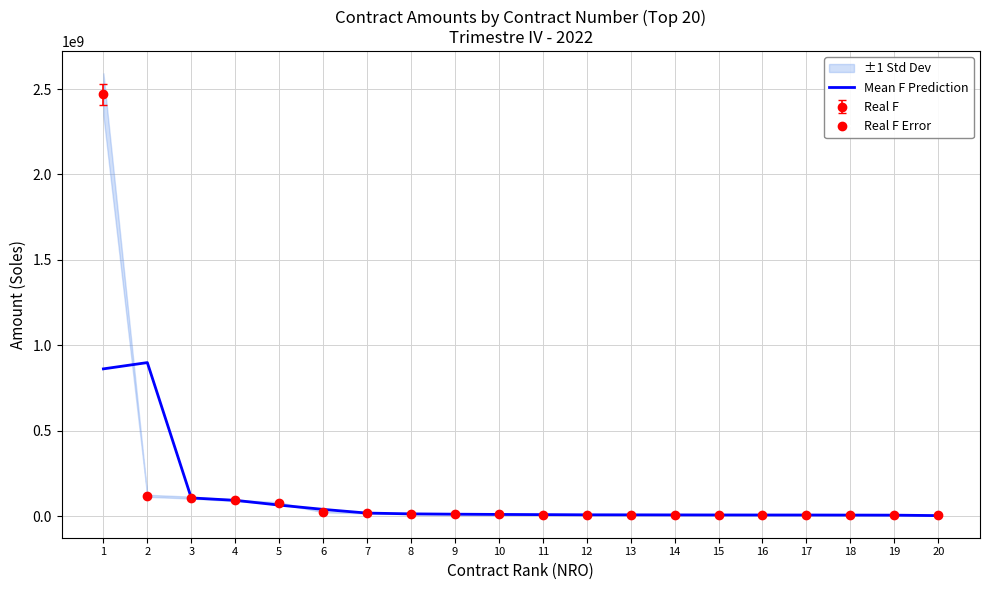

Rank the categories by value from highest to lowest.

2, 1, 3, 4, 5, 6, 7, 8, 9, 10, 11, 12, 13, 14, 15, 16, 17, 18, 19, 20